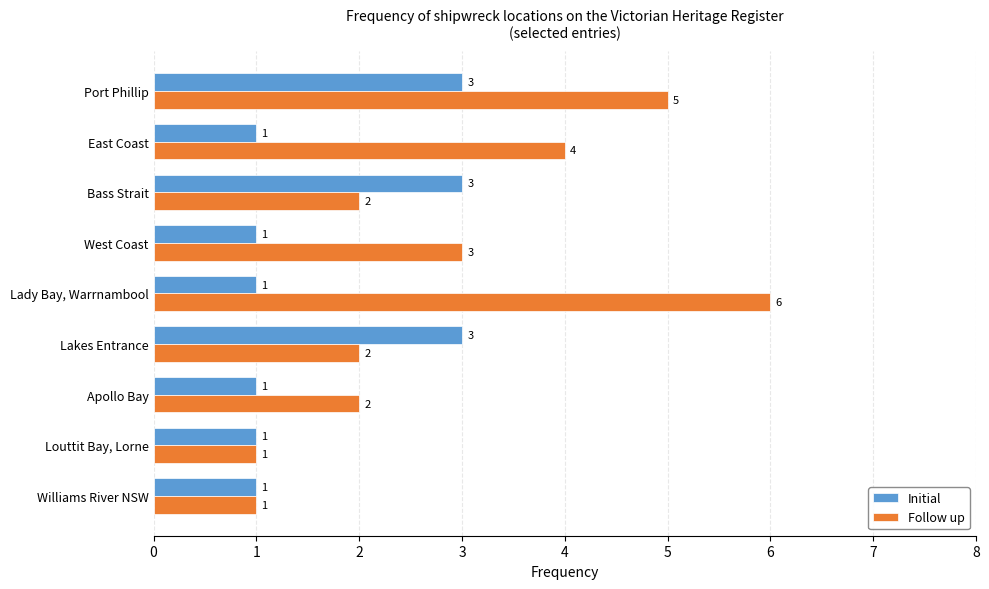

What is the difference between the maximum and second lowest values in the Follow up series?

5